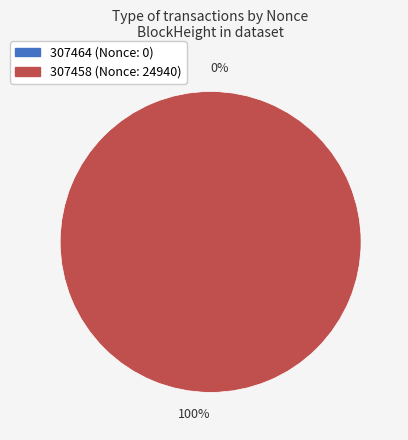

Do 307458 and 307464 together represent more than half of the pie?

Yes